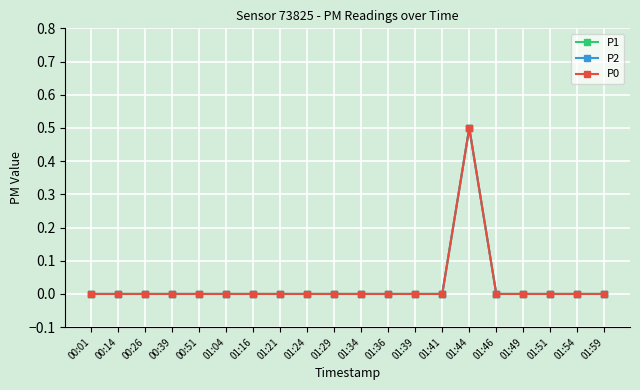

Does the chart have visible grid lines?

Yes